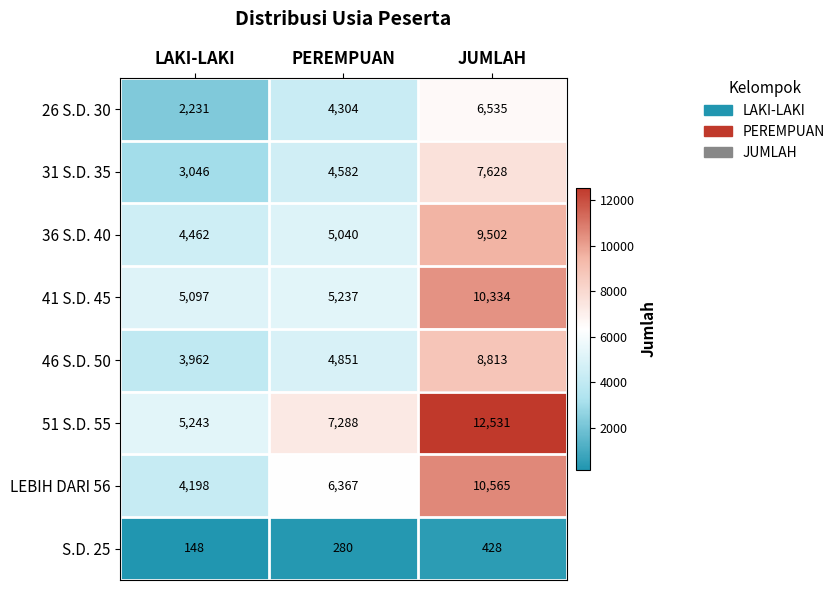

Which series has the largest range (max minus min)?

51 S.D. 55